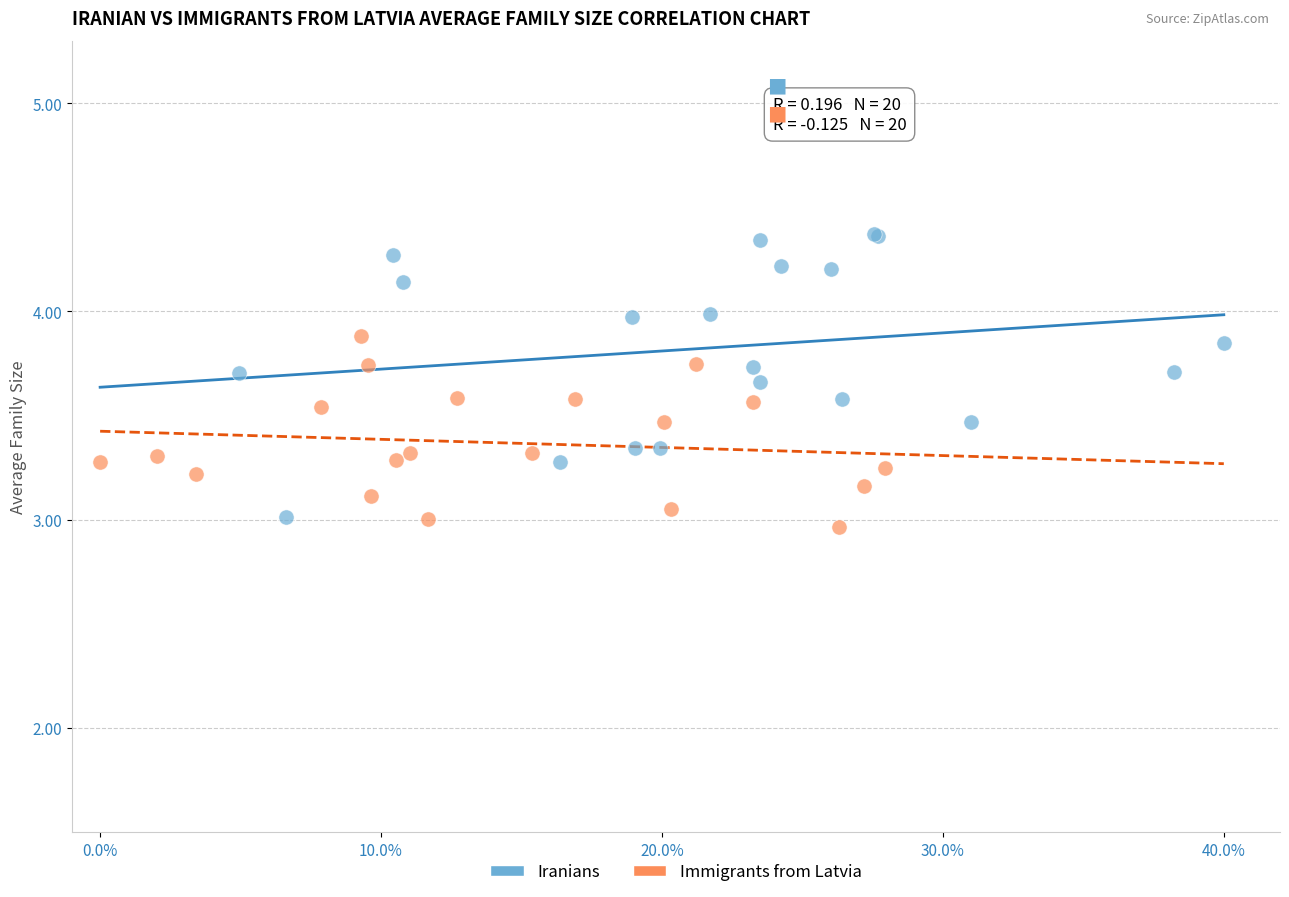

What are all the series names shown in the legend?

Iranians, Immigrants from Latvia